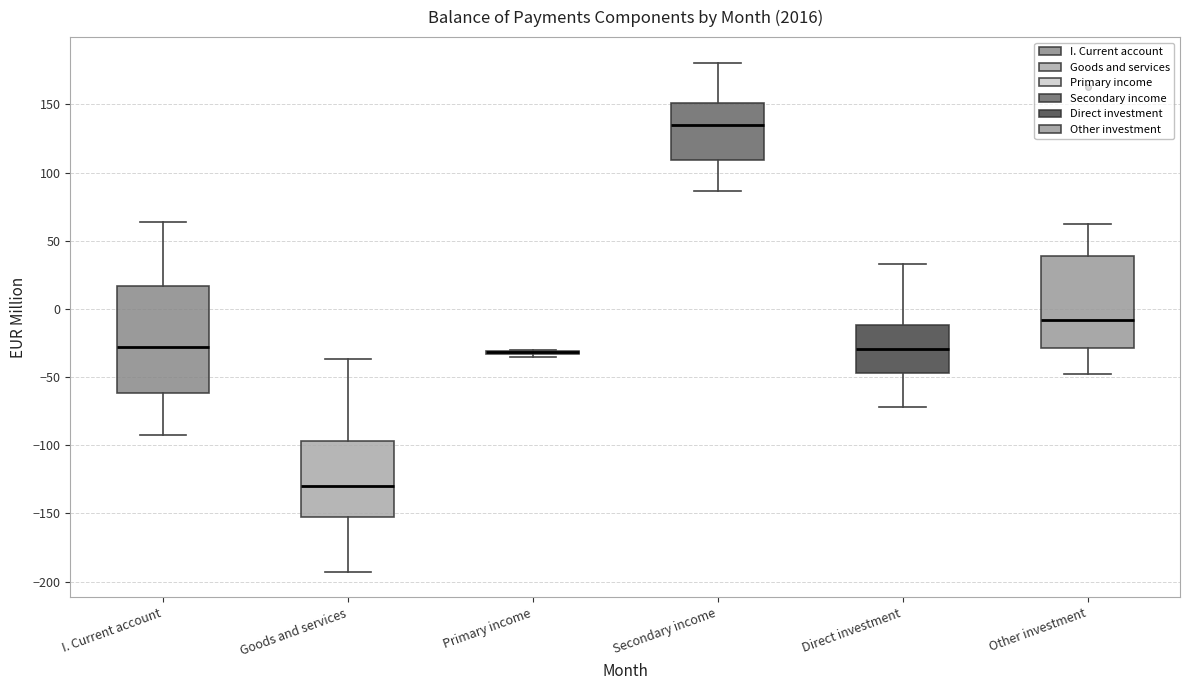

Reading left to right, transcribe this box plot: for each box, give where its median line is, the range the box spans, and where its two whiskers end, as read against the y-axis. The values are not printed on the chart, so give them approximately, as read against the axis.

I. Current account: median -30, box -60 to 15, whiskers -95 to 65
Goods and services: median -130, box -150 to -95, whiskers -195 to -35
Primary income: box collapsed to a line at -30, whiskers -35 to -30
Secondary income: median 135, box 110 to 150, whiskers 85 to 180
Direct investment: median -30, box -45 to -10, whiskers -70 to 35
Other investment: median -10, box -30 to 40, whiskers -50 to 60